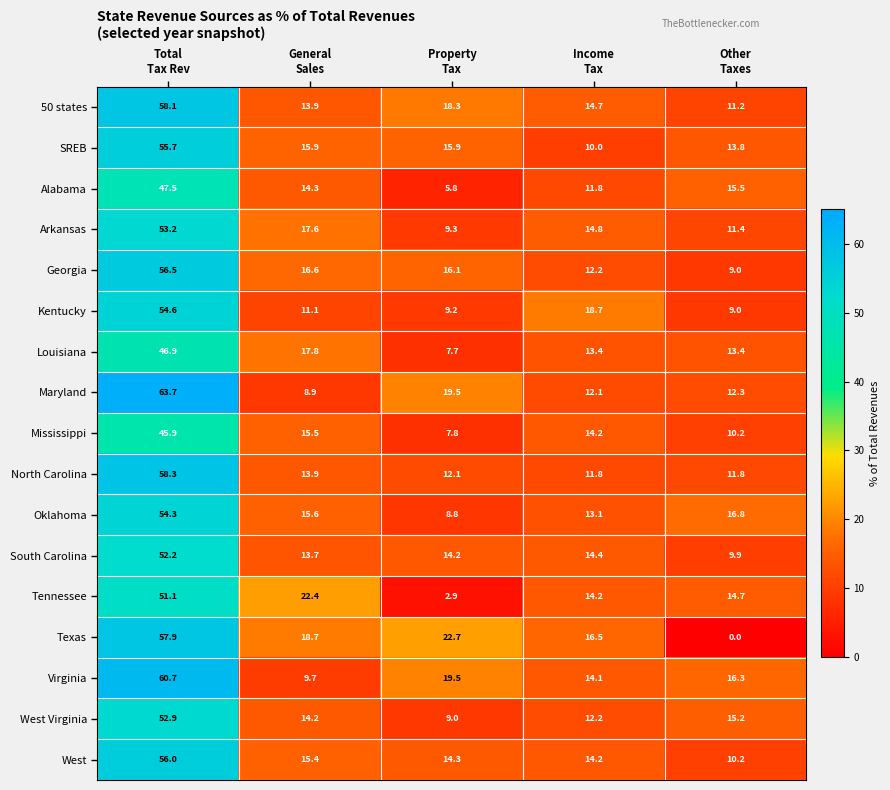

List the series in order of their peak value, lowest first.

Mississippi, Louisiana, Alabama, Tennessee, South Carolina, West Virginia, Arkansas, Oklahoma, Kentucky, SREB, West, Georgia, Texas, 50 states, North Carolina, Virginia, Maryland